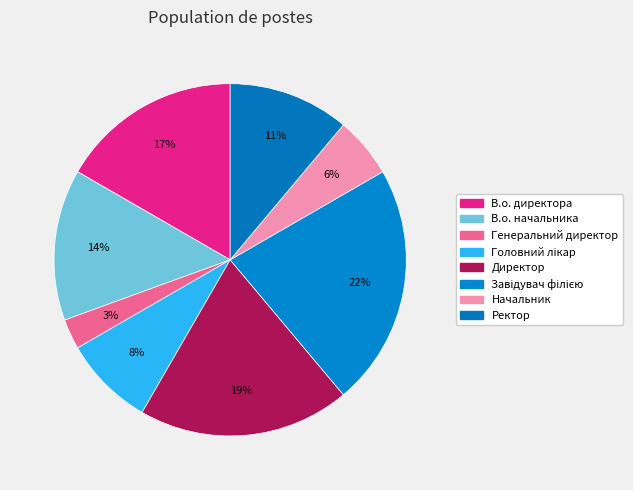

To the nearest percent, what percentage of the pie is Начальник?

6%